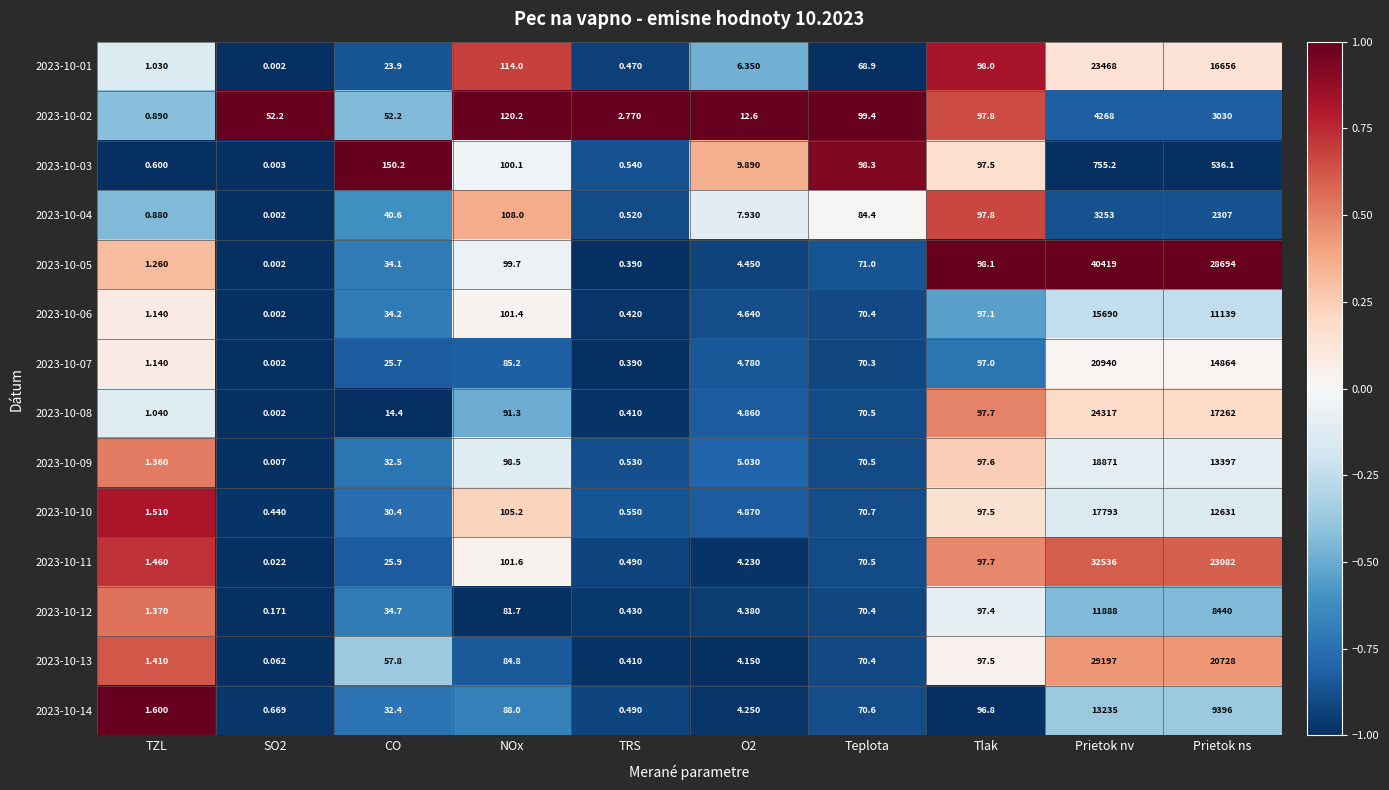

At which category is the sum across all series the highest?

Prietok nv